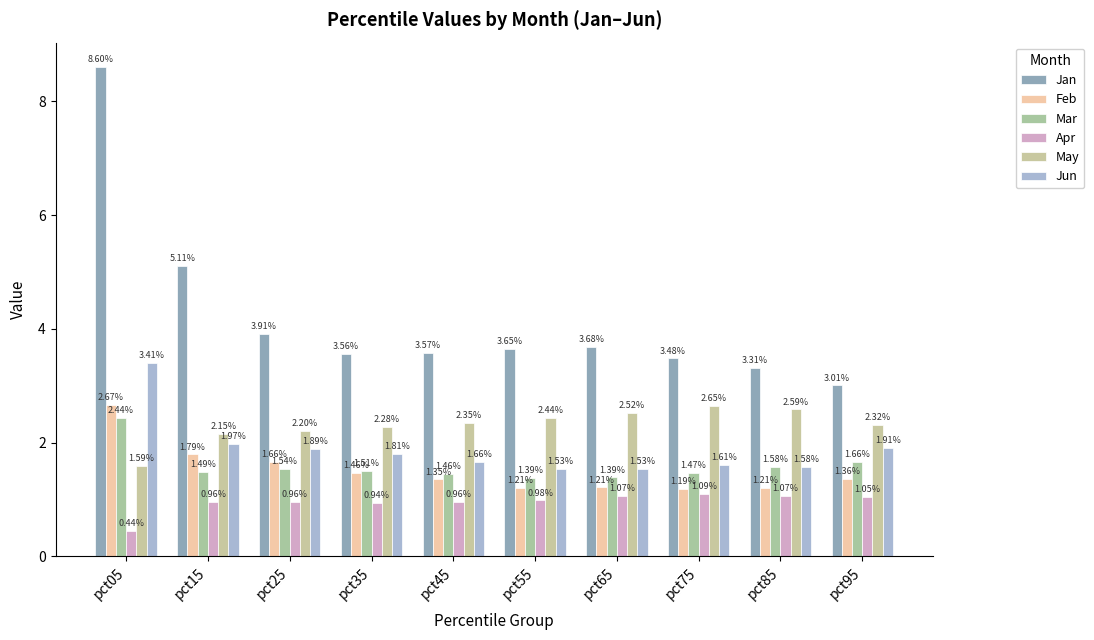

What are all the series names shown in the legend?

Jan, Feb, Mar, Apr, May, Jun